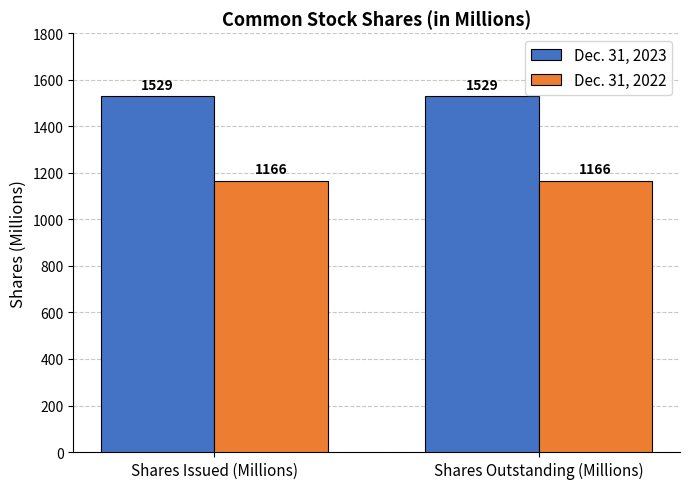

What is the label of the 2nd bar from the left?

Shares Outstanding (Millions)